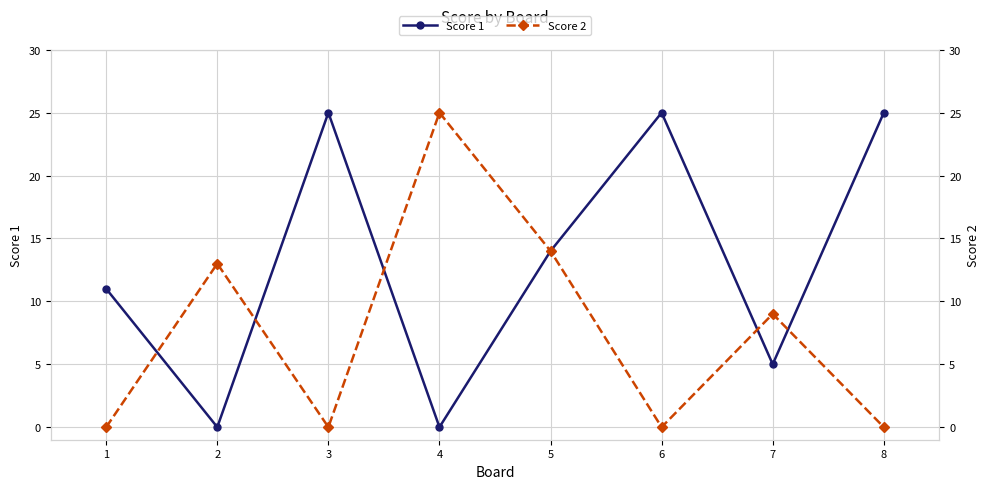

What is the maximum value for Score 2?

25